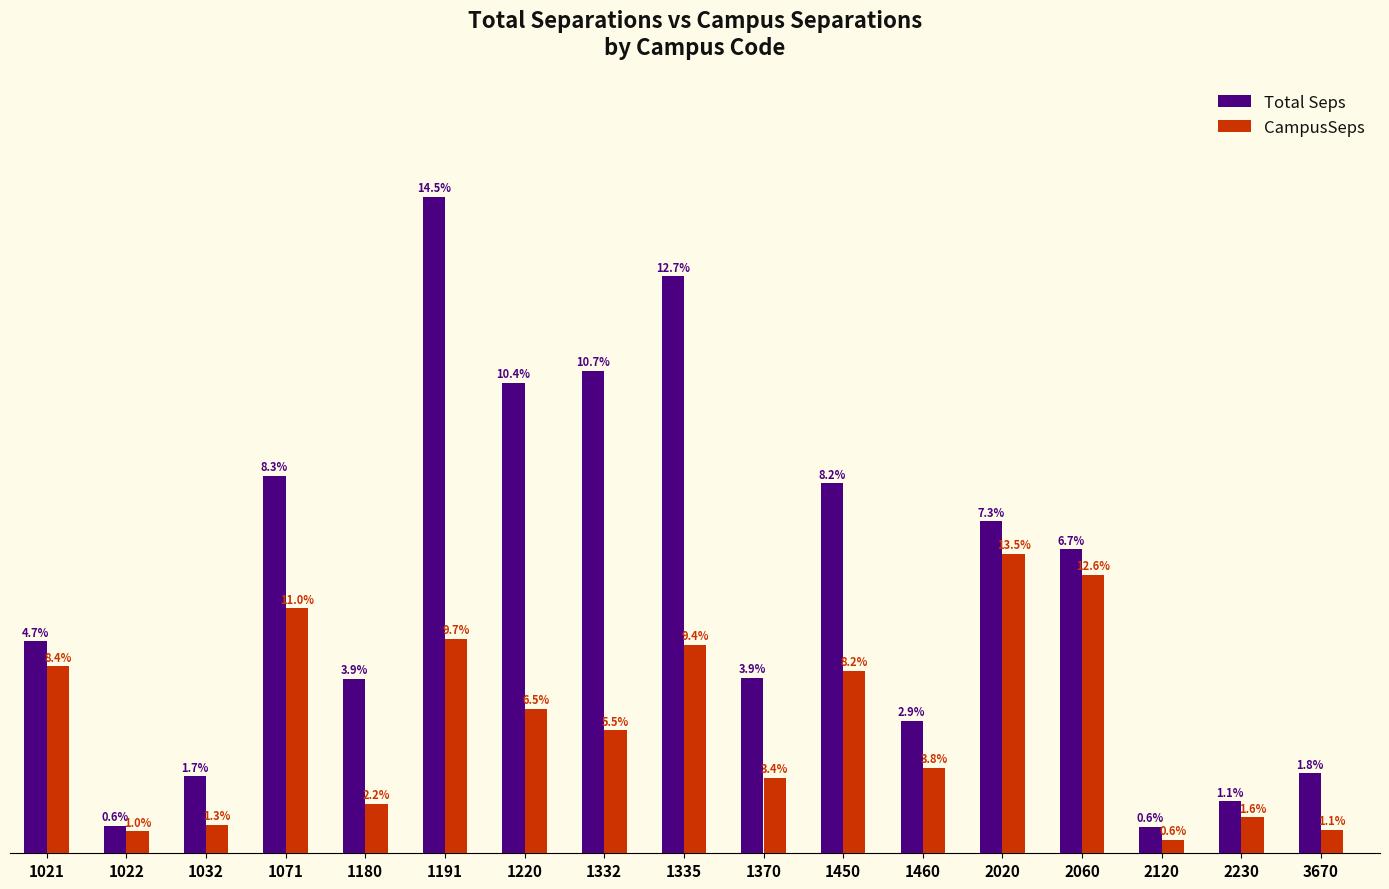

Does the chart contain any negative values?

No